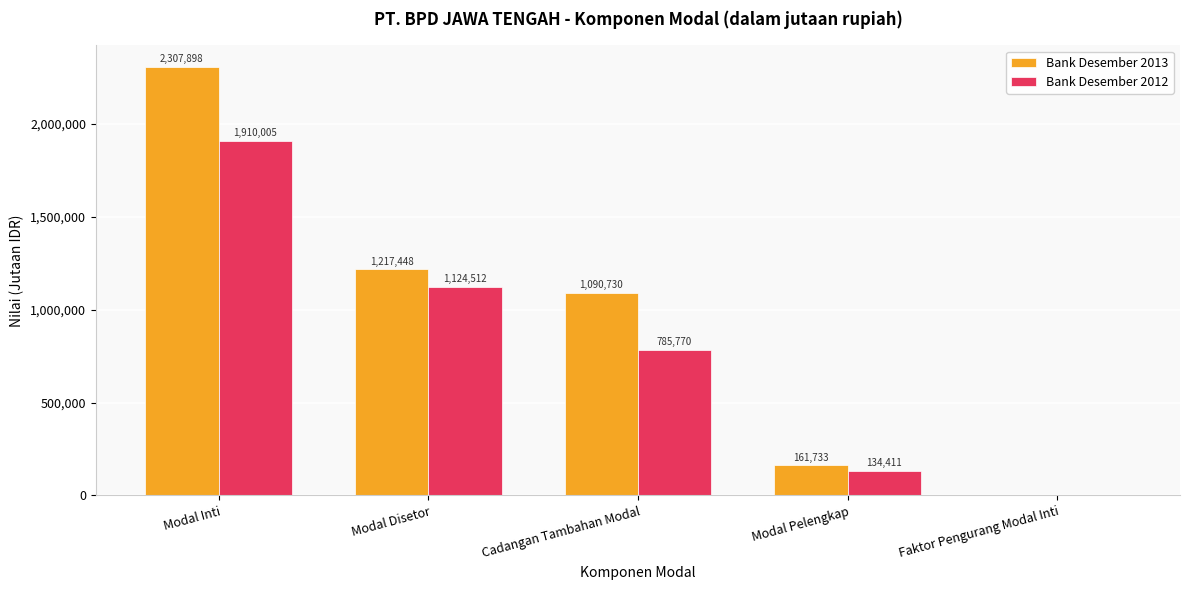

At which category is the sum across all series the highest?

Modal Inti